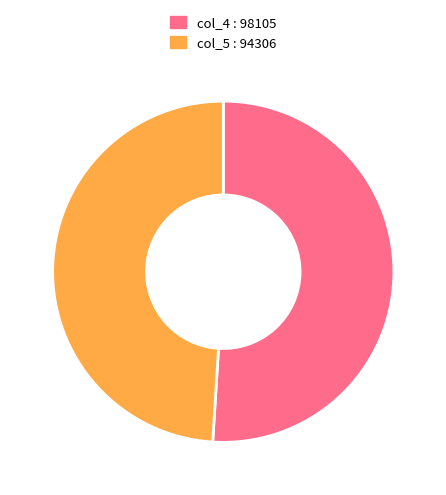

Is there a majority slice in this chart?

Yes